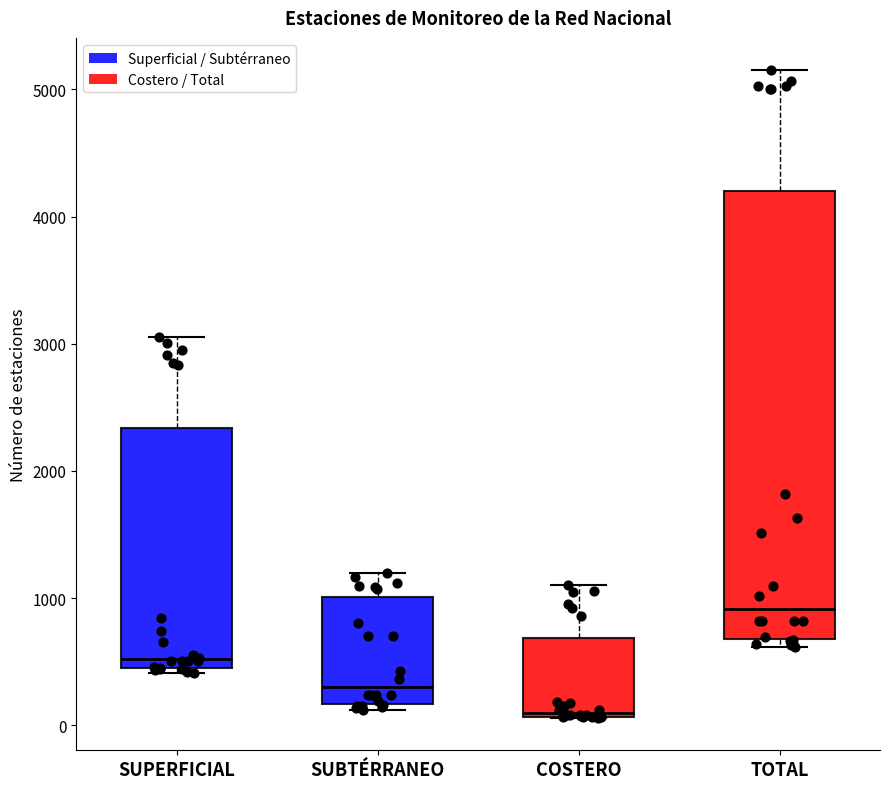

Which box's median line is the lowest?

COSTERO